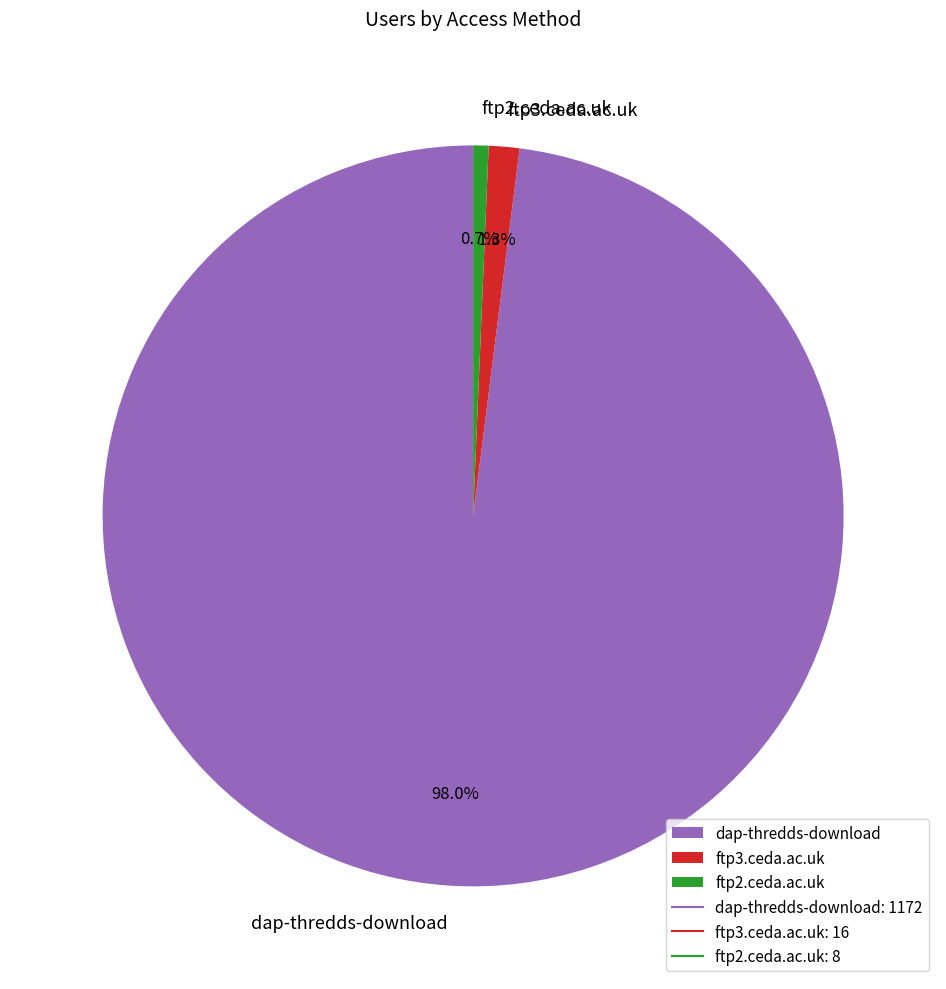

Combined, what portion of the pie is ftp3.ceda.ac.uk and ftp2.ceda.ac.uk?

2.0%